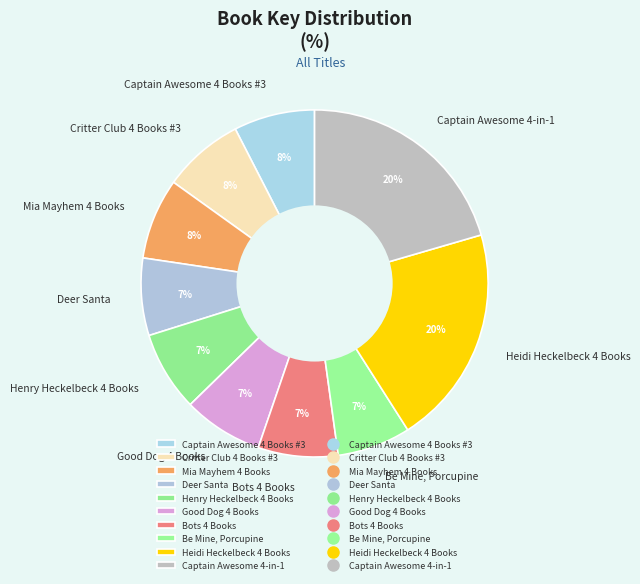

Approximately how many times larger is the value at Be Mine, Porcupine compared to Mia Mayhem 4 Books?

0.9